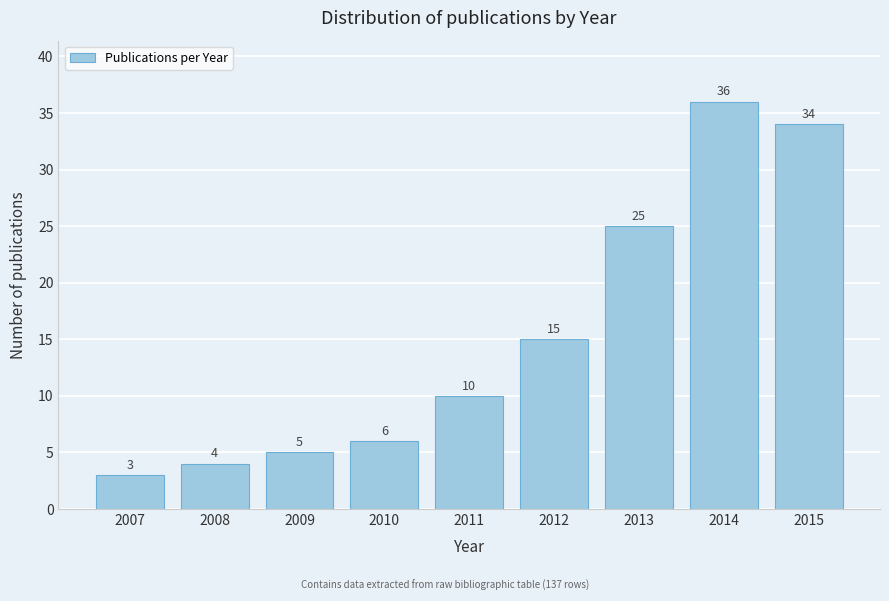

Reading left to right, list all the values displayed in this chart.

3	4	5	6	10	15	25	36	34